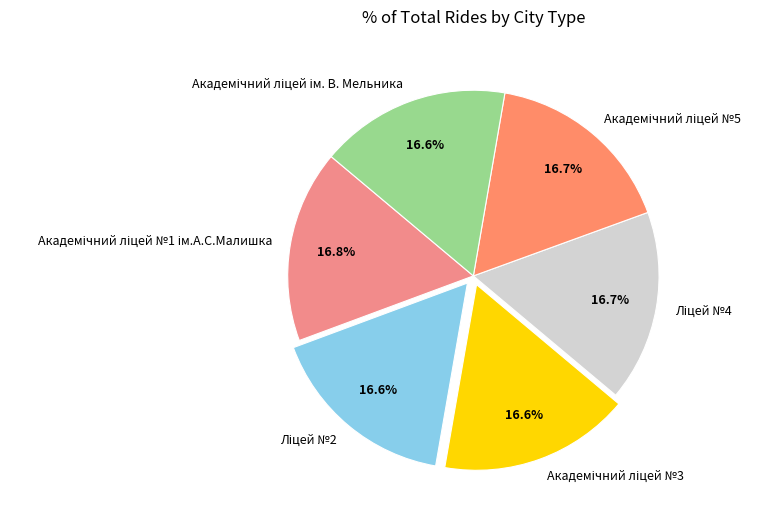

Is there a majority slice in this chart?

No